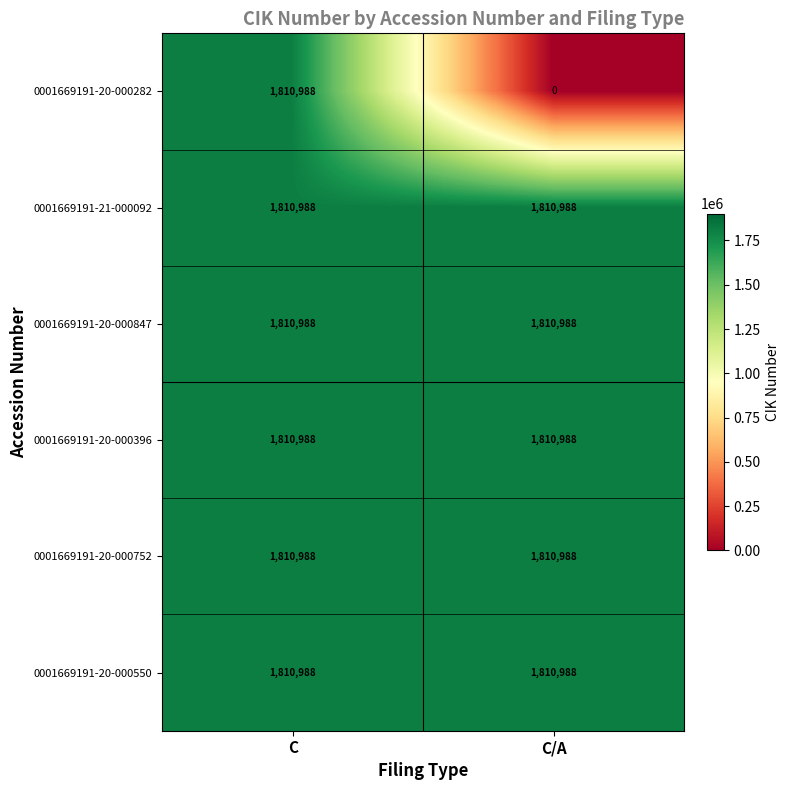

Rank the categories by 0001669191-20-000282 value from highest to lowest.

C, C/A